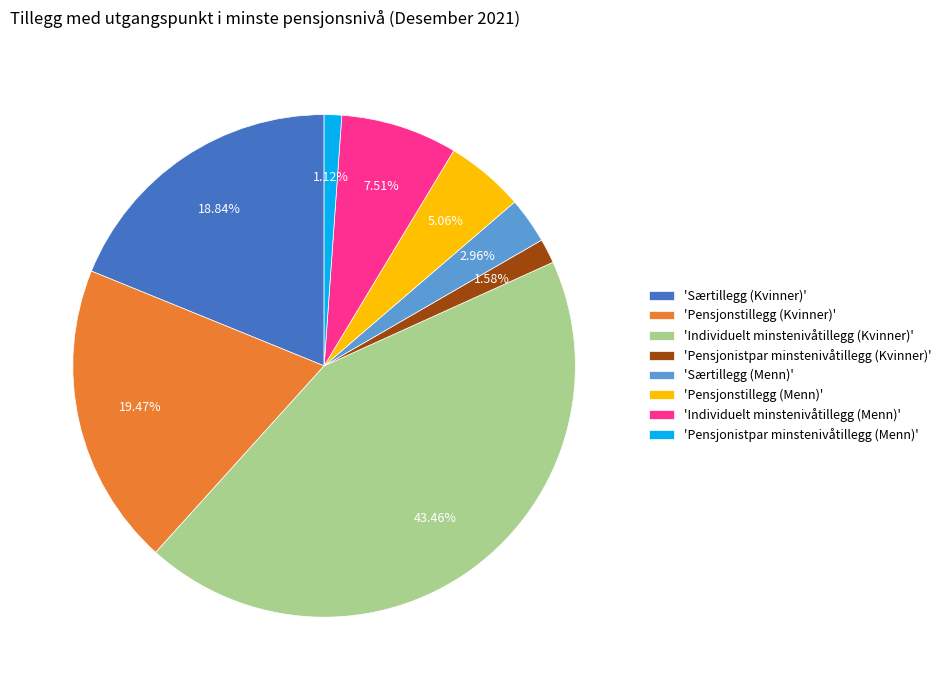

What is the largest slice in the pie chart?

'Individuelt minstenivåtillegg (Kvinner)'